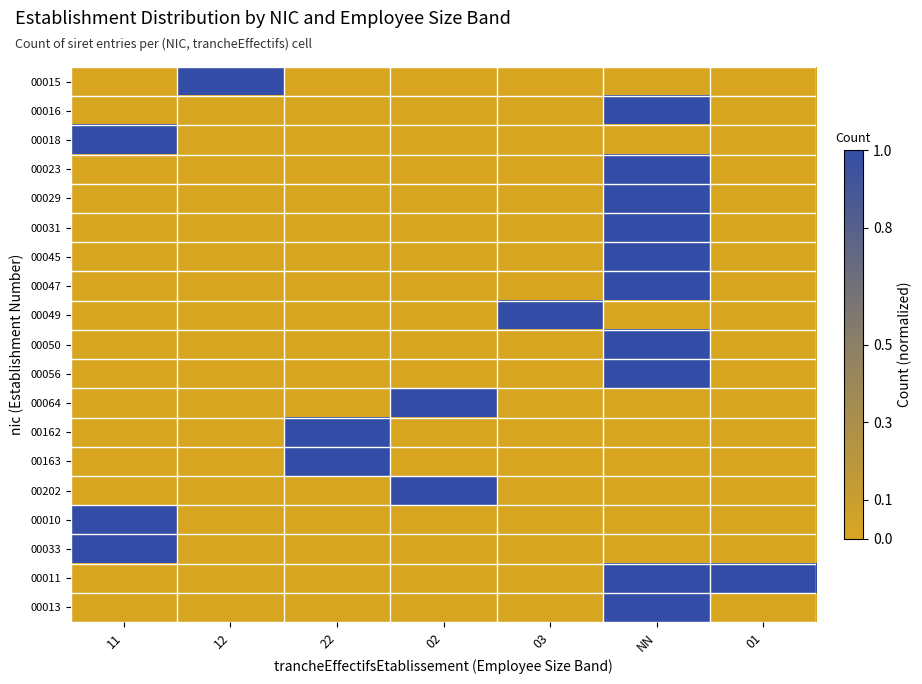

Reading left to right, extract all data points from this chart.

00015: 11=0	12=1	22=0	02=0	03=0	NN=0	01=0
00016: 11=0	12=0	22=0	02=0	03=0	NN=1	01=0
00018: 11=1	12=0	22=0	02=0	03=0	NN=0	01=0
00023: 11=0	12=0	22=0	02=0	03=0	NN=1	01=0
00029: 11=0	12=0	22=0	02=0	03=0	NN=1	01=0
00031: 11=0	12=0	22=0	02=0	03=0	NN=1	01=0
00045: 11=0	12=0	22=0	02=0	03=0	NN=1	01=0
00047: 11=0	12=0	22=0	02=0	03=0	NN=1	01=0
00049: 11=0	12=0	22=0	02=0	03=1	NN=0	01=0
00050: 11=0	12=0	22=0	02=0	03=0	NN=1	01=0
00056: 11=0	12=0	22=0	02=0	03=0	NN=1	01=0
00064: 11=0	12=0	22=0	02=1	03=0	NN=0	01=0
00162: 11=0	12=0	22=1	02=0	03=0	NN=0	01=0
00163: 11=0	12=0	22=1	02=0	03=0	NN=0	01=0
00202: 11=0	12=0	22=0	02=1	03=0	NN=0	01=0
00010: 11=1	12=0	22=0	02=0	03=0	NN=0	01=0
00033: 11=1	12=0	22=0	02=0	03=0	NN=0	01=0
00011: 11=0	12=0	22=0	02=0	03=0	NN=1	01=1
00013: 11=0	12=0	22=0	02=0	03=0	NN=1	01=0